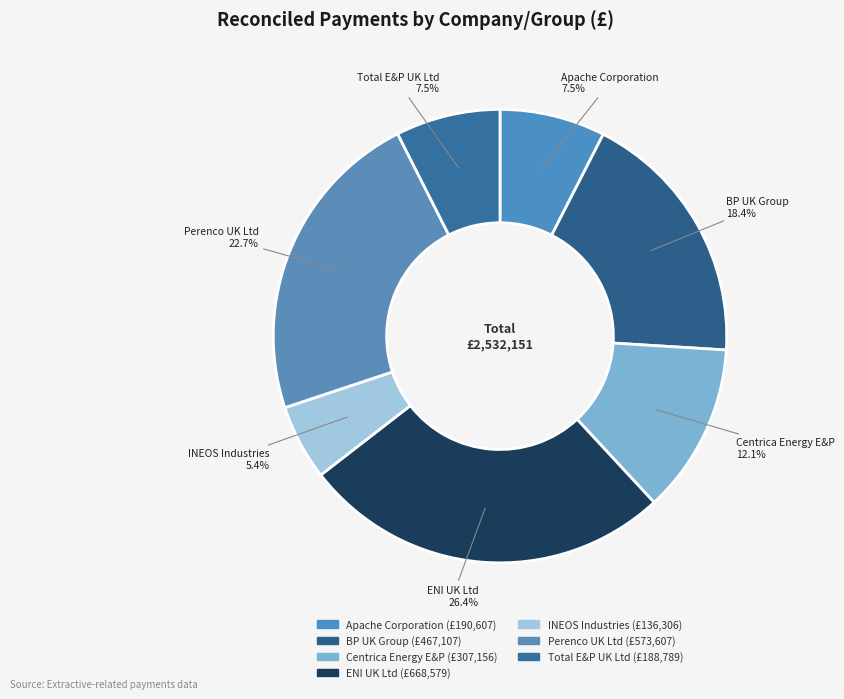

To the nearest percent, what portion does Centrica Energy E&P represent?

12%